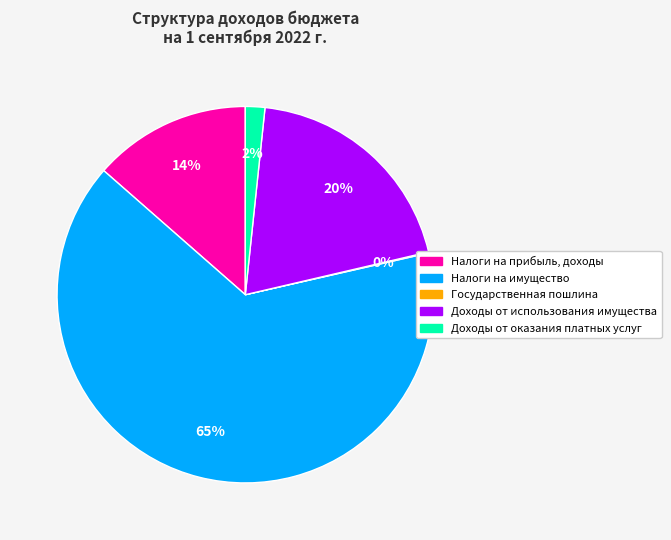

True or false: Налоги на имущество accounts for 65% of the total.

True